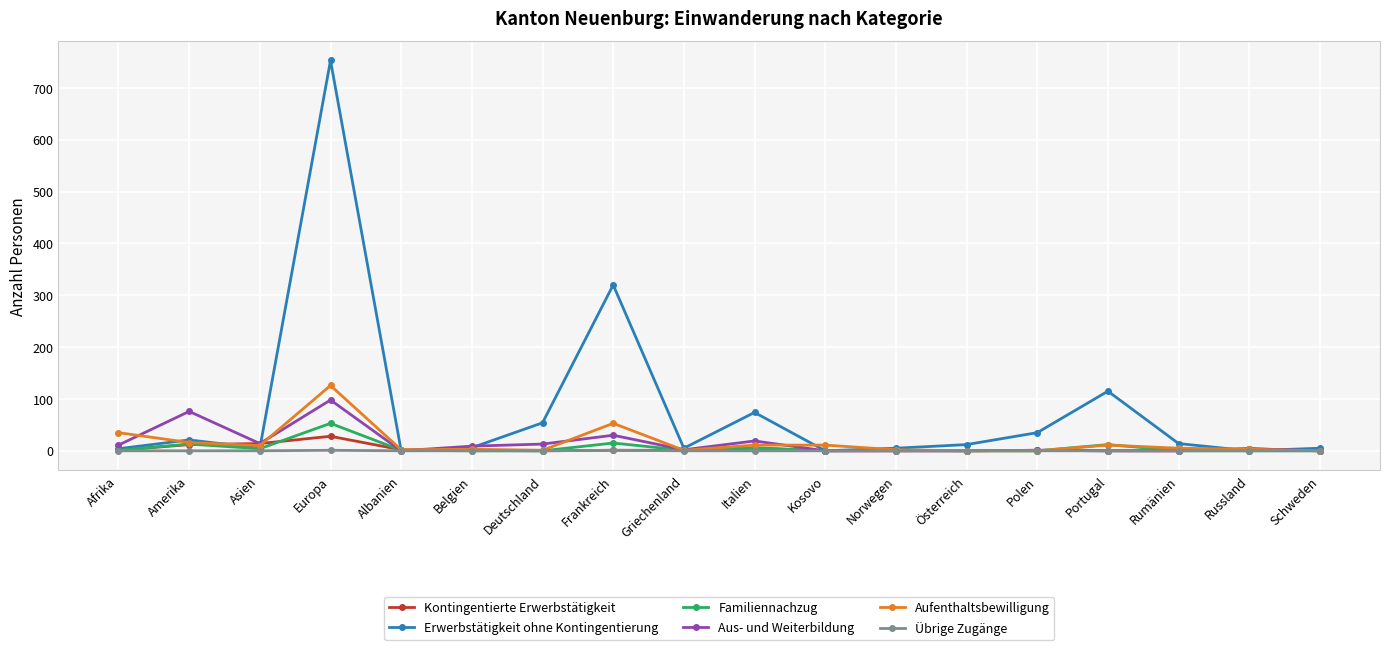

The value of Familiennachzug at Griechenland is 1. True or false?

True